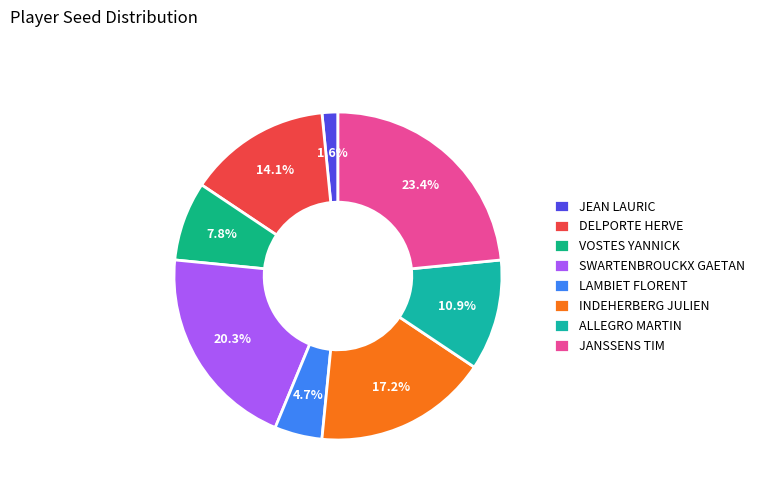

How many segments does this pie chart have?

8